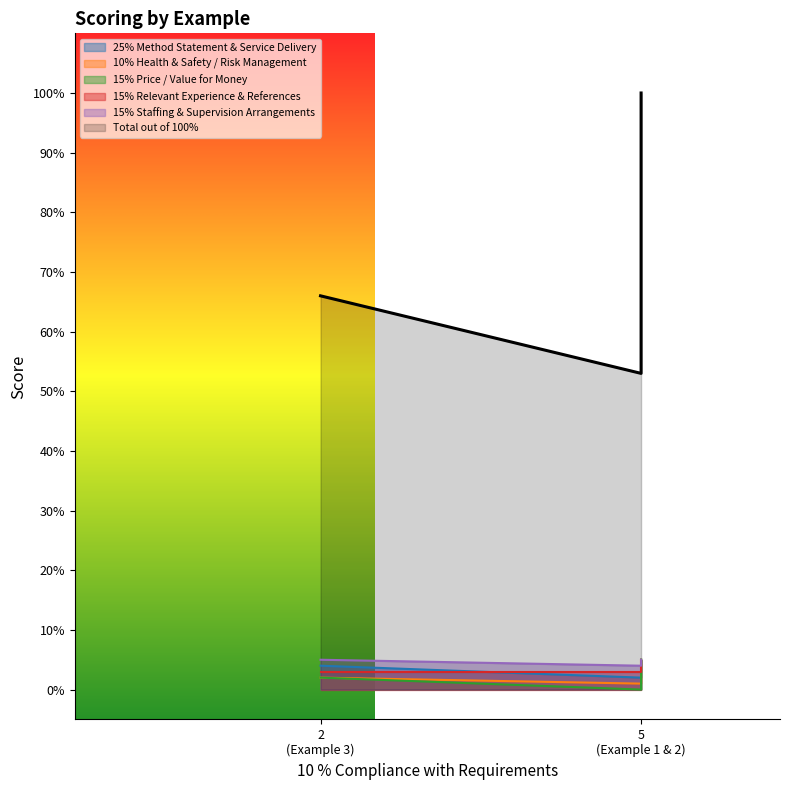

At Example 1, list the series in order from smallest to largest.

15% Price / Value for Money, 10% Health & Safety / Risk Management, 25% Method Statement & Service Delivery, 15% Relevant Experience & References, 15% Staffing & Supervision Arrangements, Total out of 100%